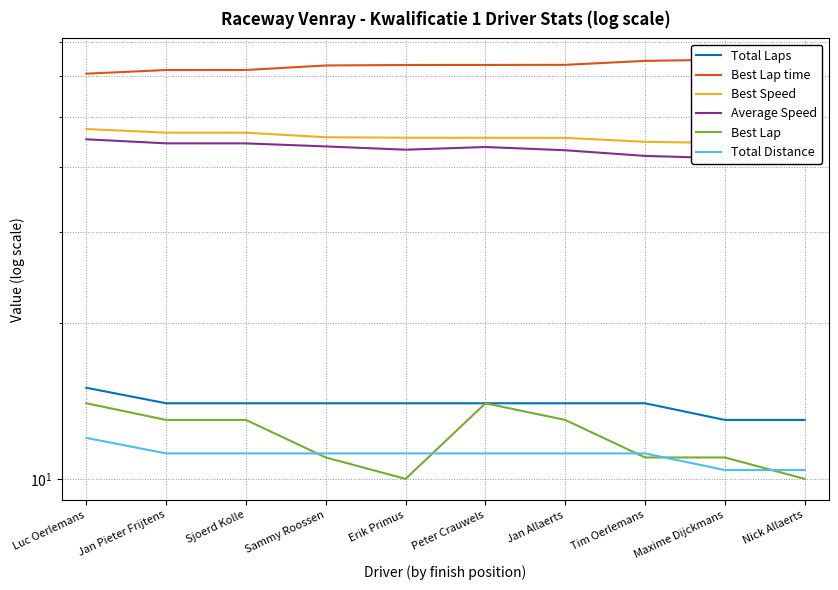

How many lines are shown in the chart?

6